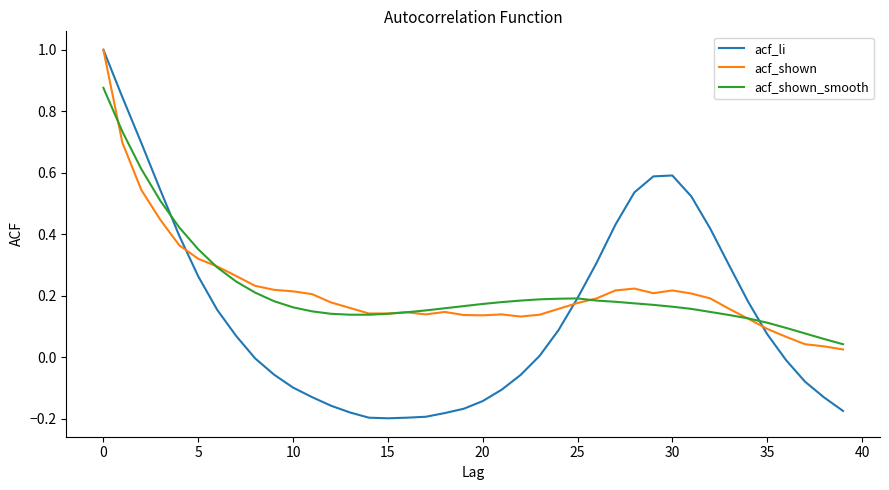

What is the maximum value shown in the chart?

1.0